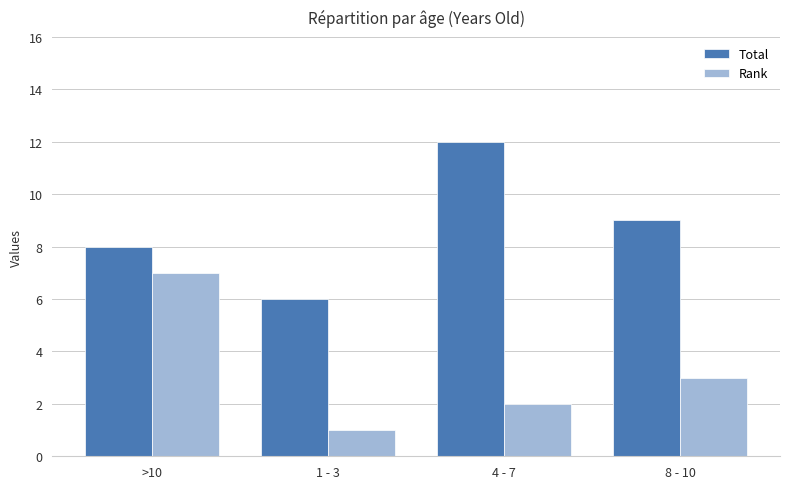

Are the bars horizontal?

No